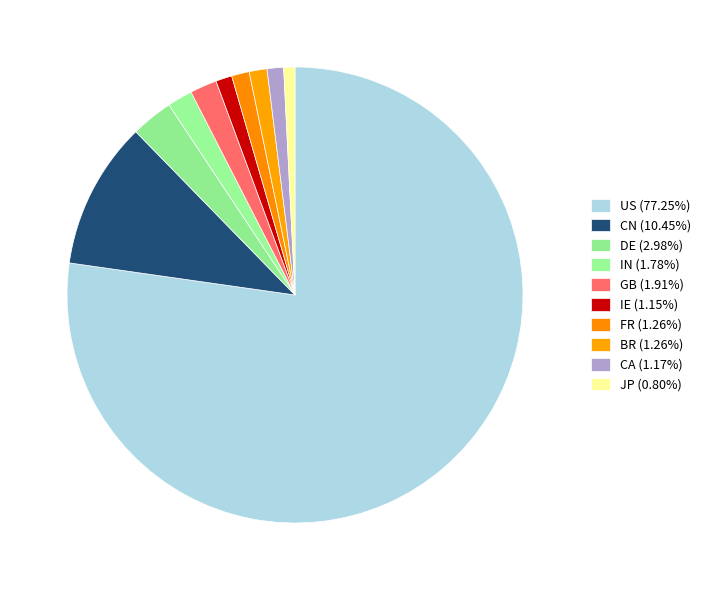

What percentage do IN and CA together represent?

3.0%